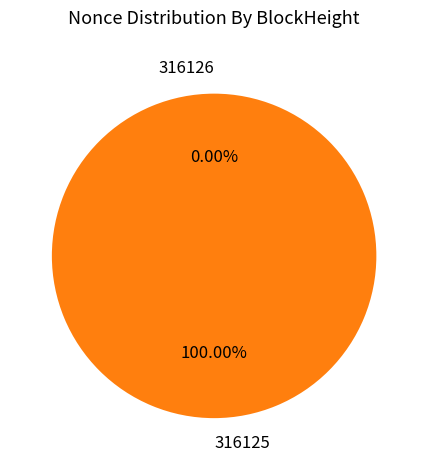

To the nearest percent, what is the average slice percentage?

50%